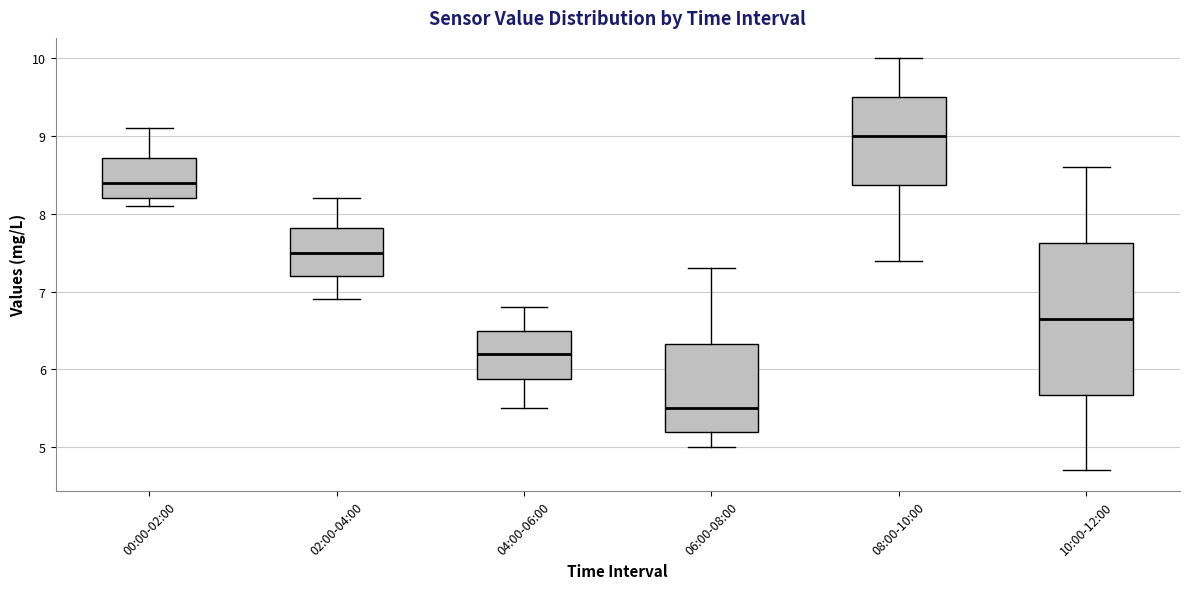

Where is the lower edge of the box for 02:00-04:00 on the y-axis? The values are not printed on the chart, so give them approximately, as read against the axis.

7.2